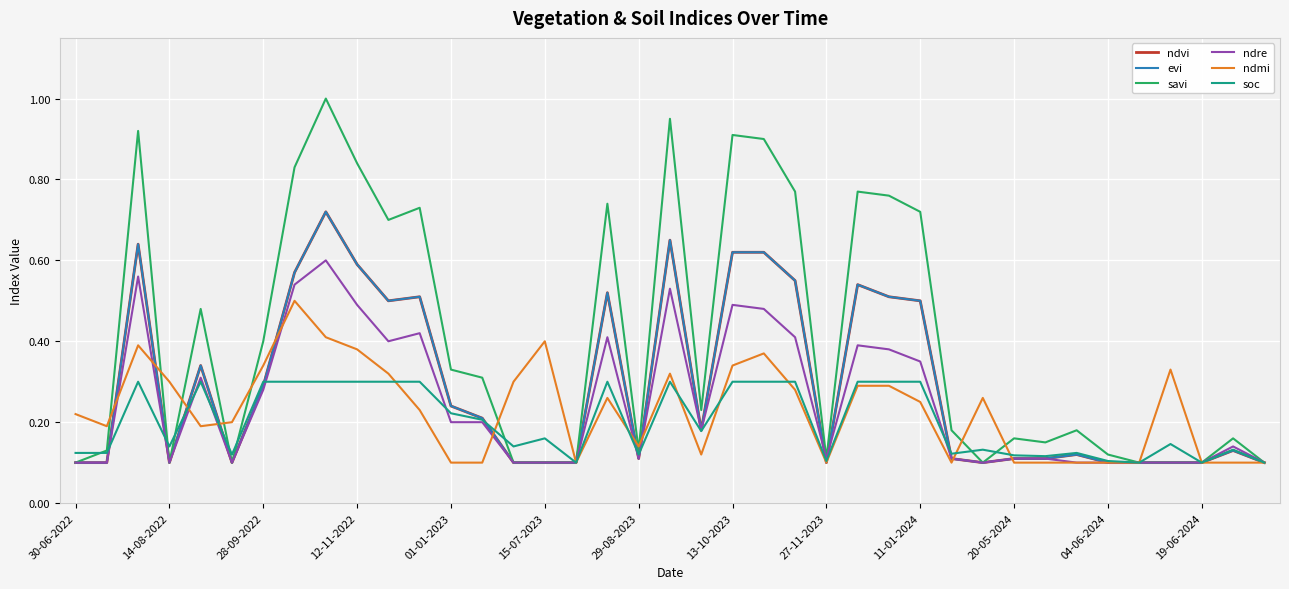

At how many categories does at least one series exceed 0?

39